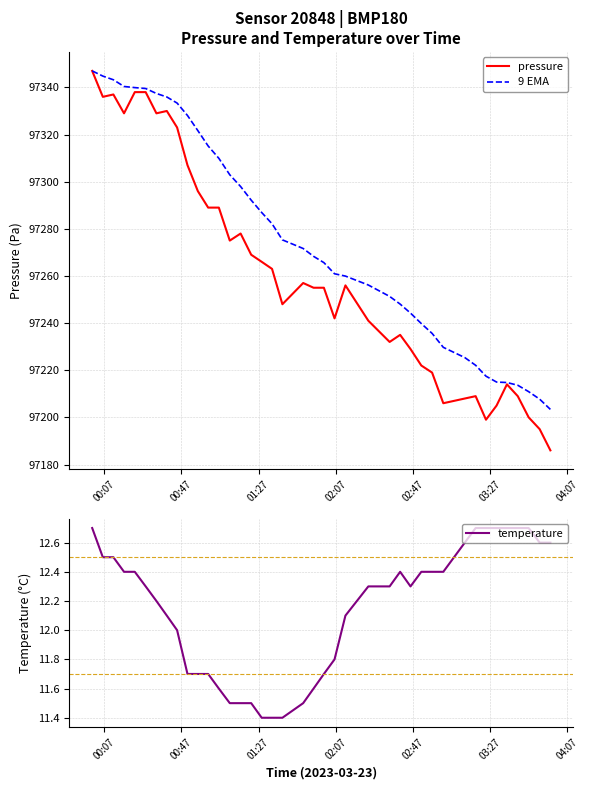

Which series has the largest total across all categories?

9 EMA